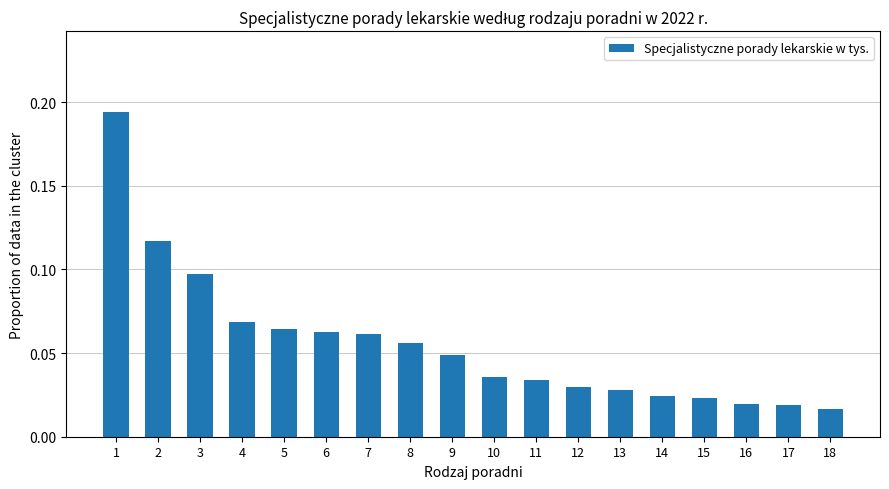

What is the sum of all values?

1.0